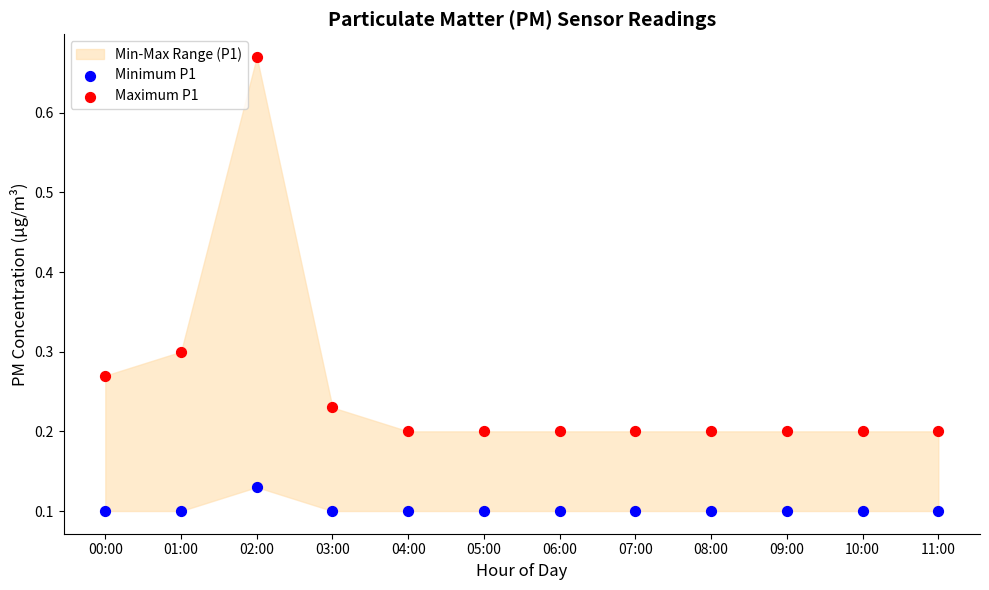

Across all data points, what is the range of Y values (max minus min)?

0.6